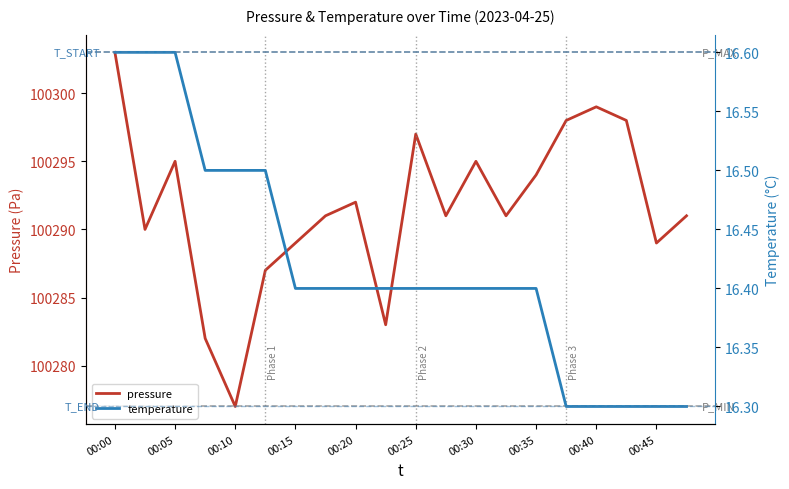

The pressure series shows 40052 at 00:45. True or false?

False